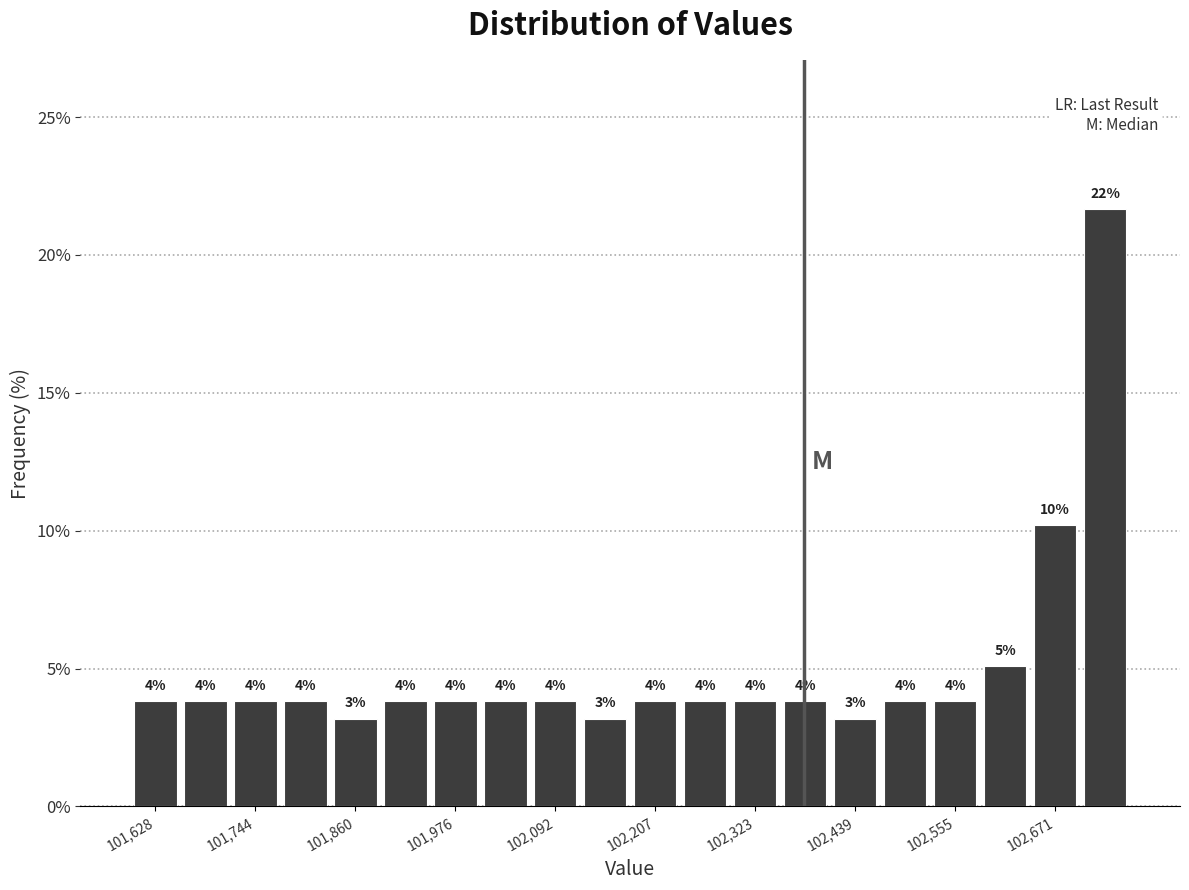

Around what value on the x-axis is the tallest bar? Give the approximate position of its centre, as read against the axis.

102720